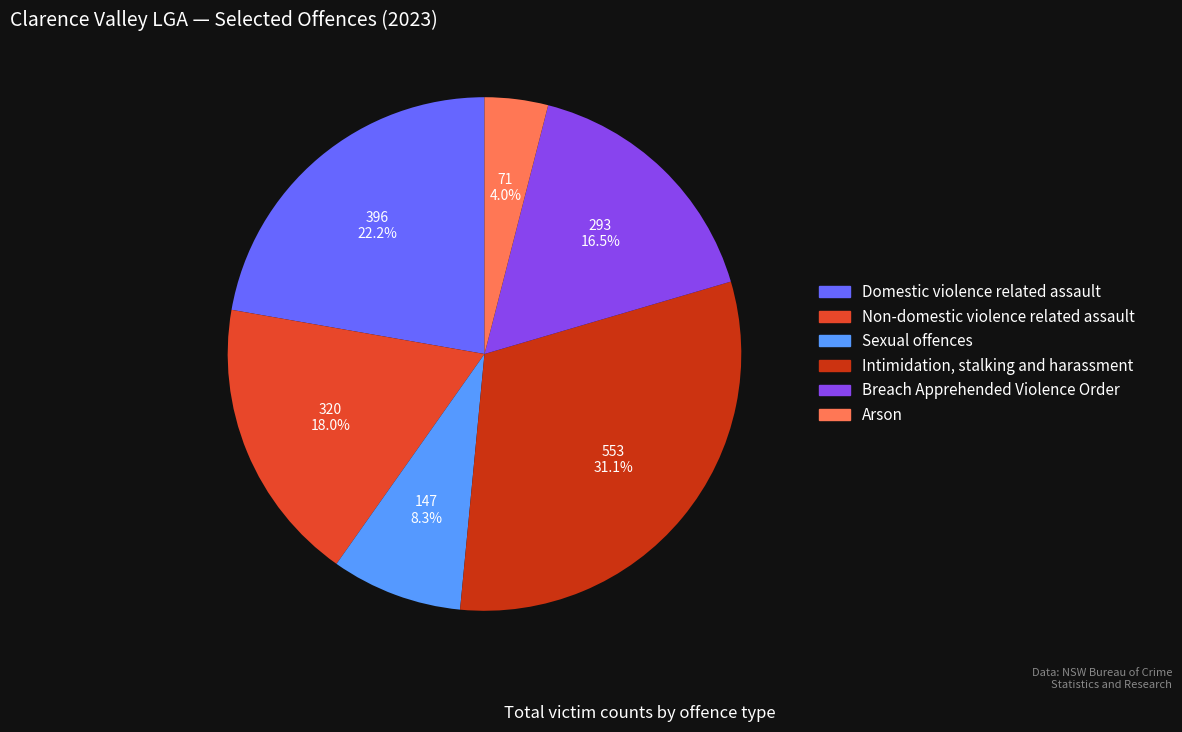

Which category has the smallest portion of the pie?

Arson